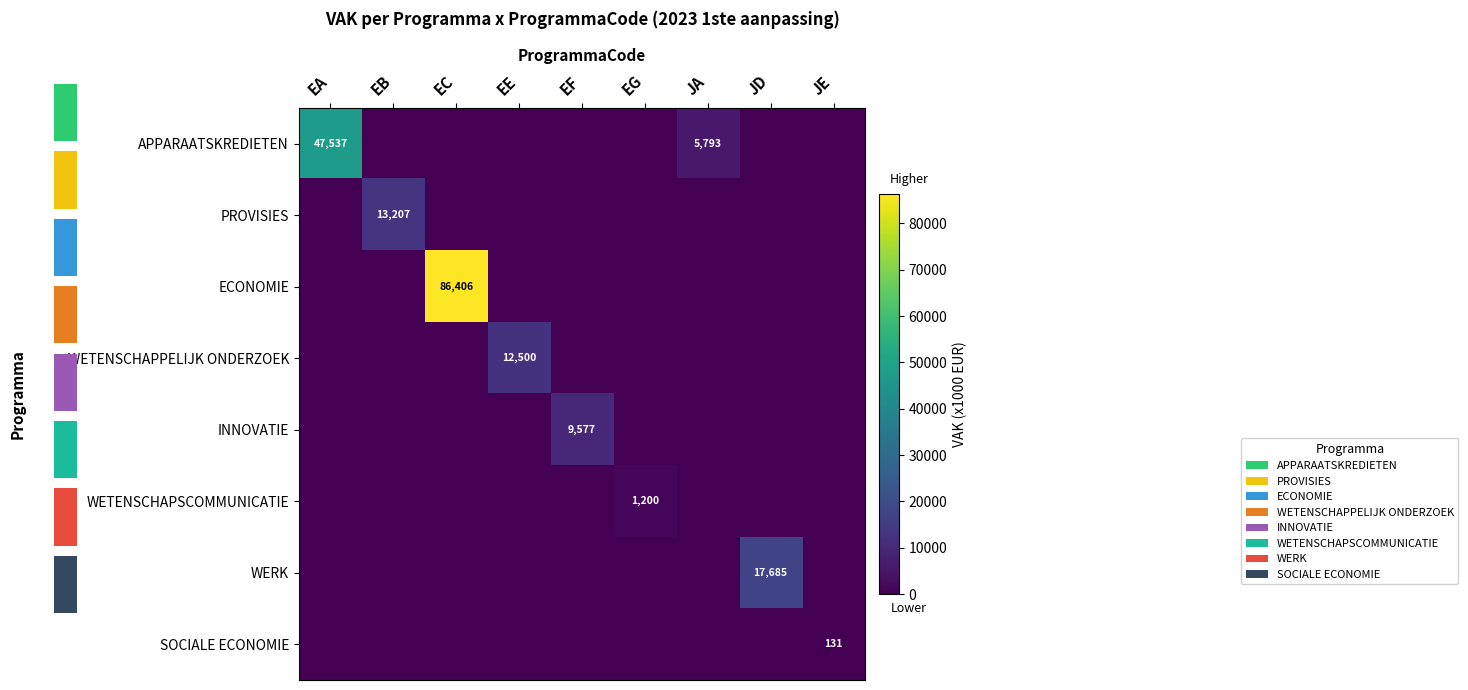

At EE, list the series in order from largest to smallest.

WETENSCHAPPELIJK ONDERZOEK, APPARAATSKREDIETEN, PROVISIES, ECONOMIE, INNOVATIE, WETENSCHAPSCOMMUNICATIE, WERK, SOCIALE ECONOMIE